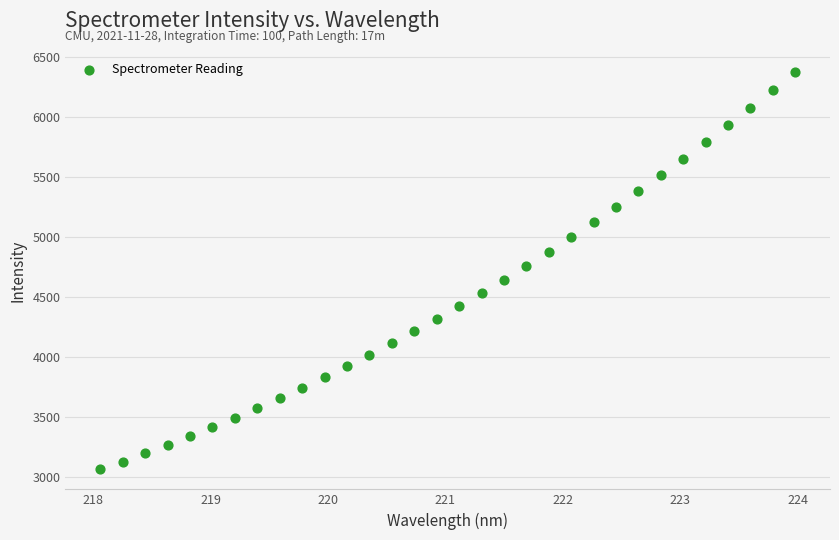

What is the range of Y values (max minus min)?

3308.2